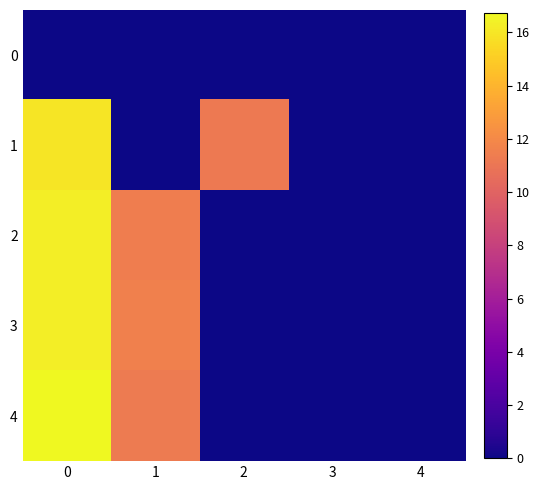

What is the spread (max minus min) of values at 0?

16.7